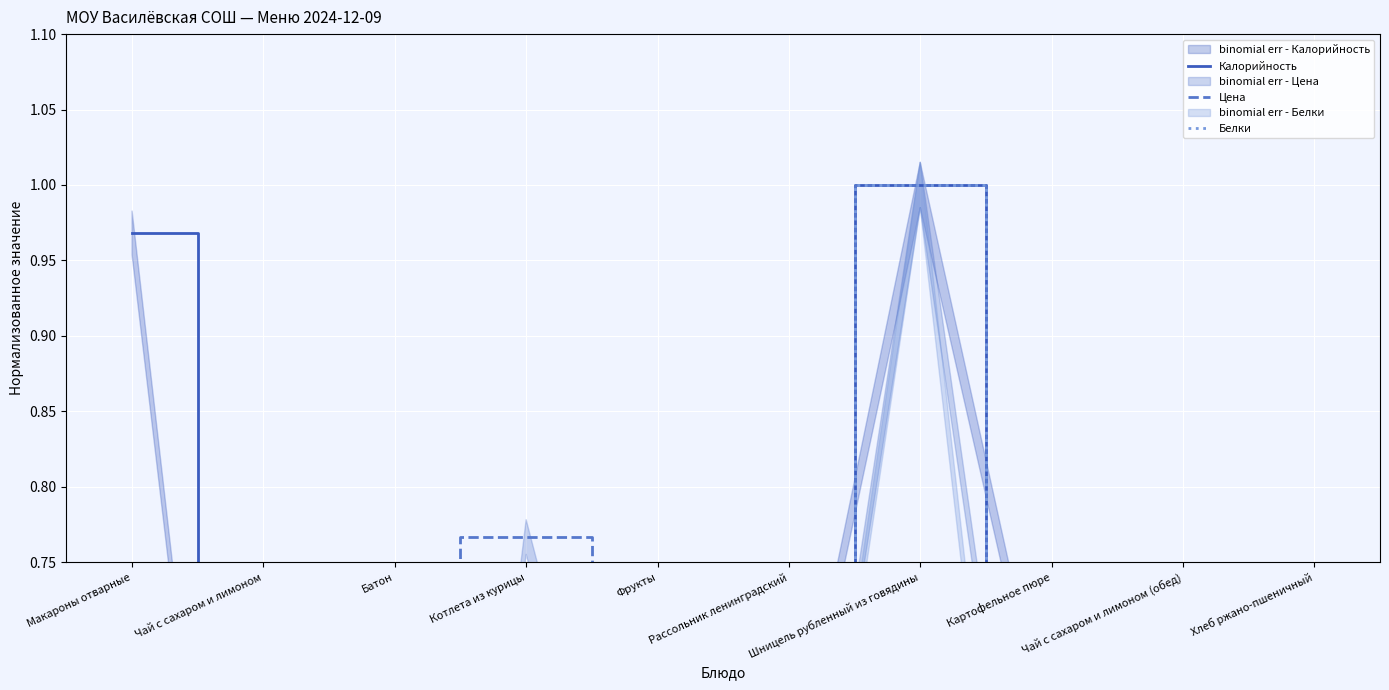

List the labels in order of Цена value, smallest first.

Батон, Хлеб ржано-пшеничный, Чай с сахаром и лимоном, Чай с сахаром и лимоном (обед), Макароны отварные, Картофельное пюре, Фрукты, Рассольник ленинградский, Котлета из курицы, Шницель рубленный из говядины